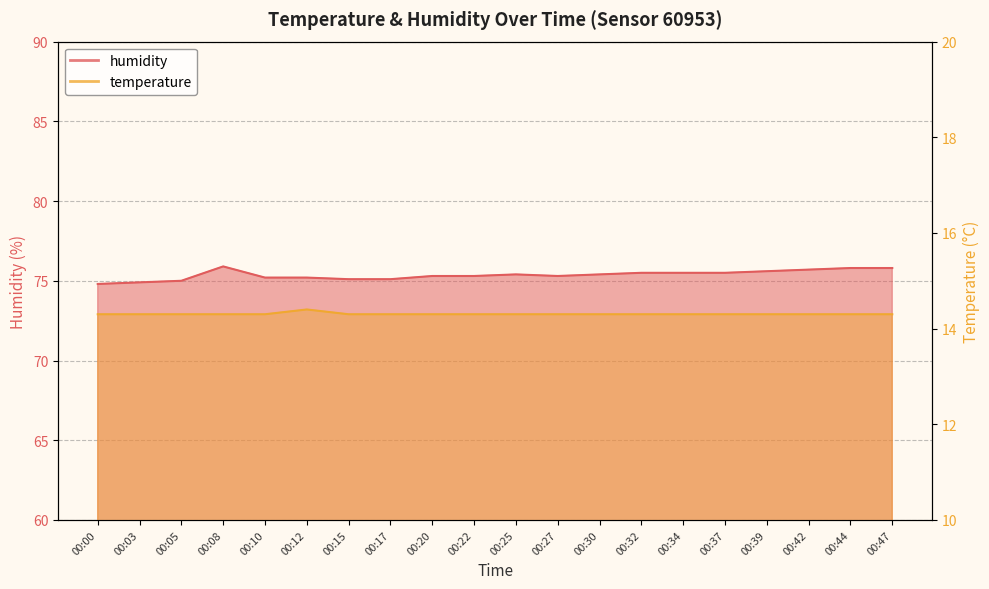

How many interior local peaks does the temperature series have?

1